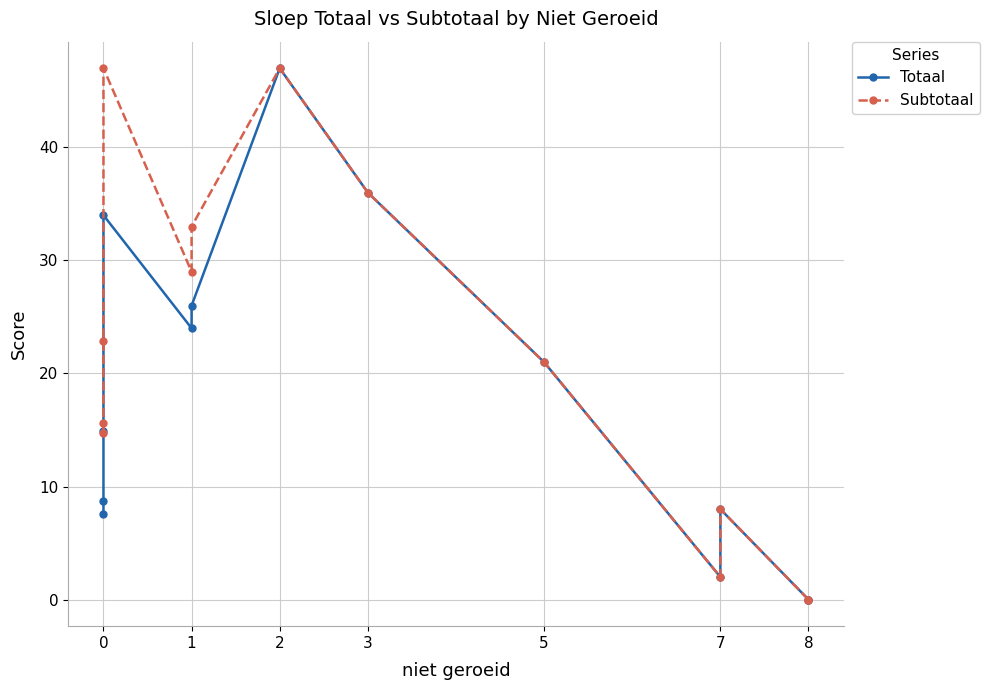

Is it true that Totaal equals -25.7 at 8?

False